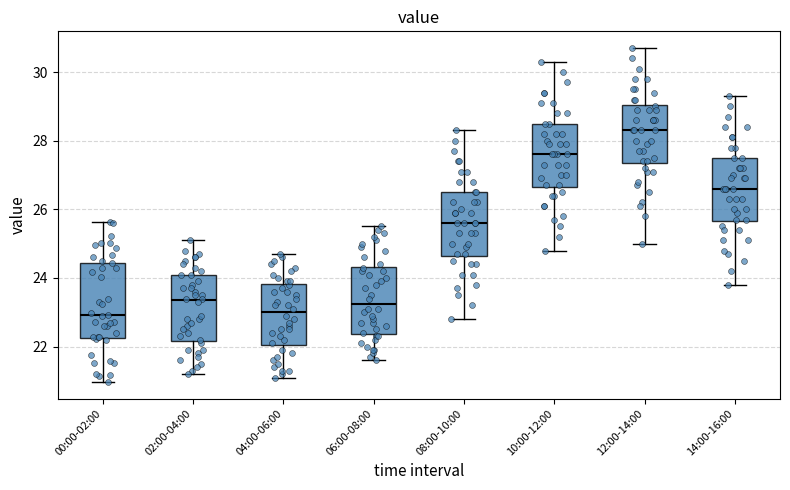

Where is the lower edge of the box for 10:00-12:00 on the y-axis? The values are not printed on the chart, so give them approximately, as read against the axis.

26.6